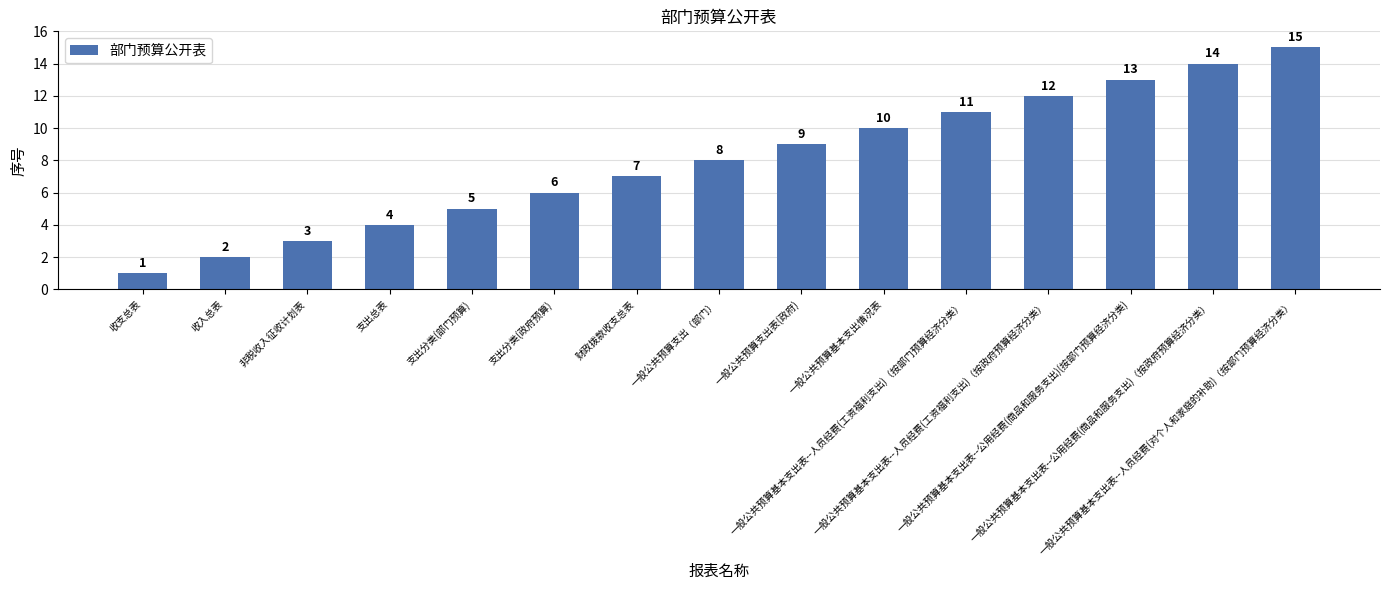

Are the bars horizontal?

No